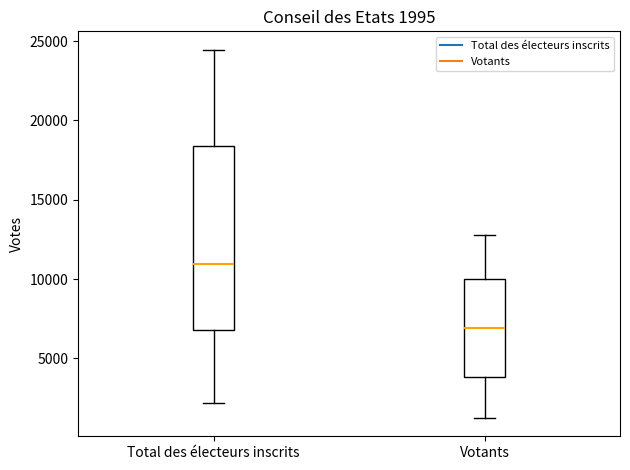

Which box's median line is the highest?

Total des électeurs inscrits